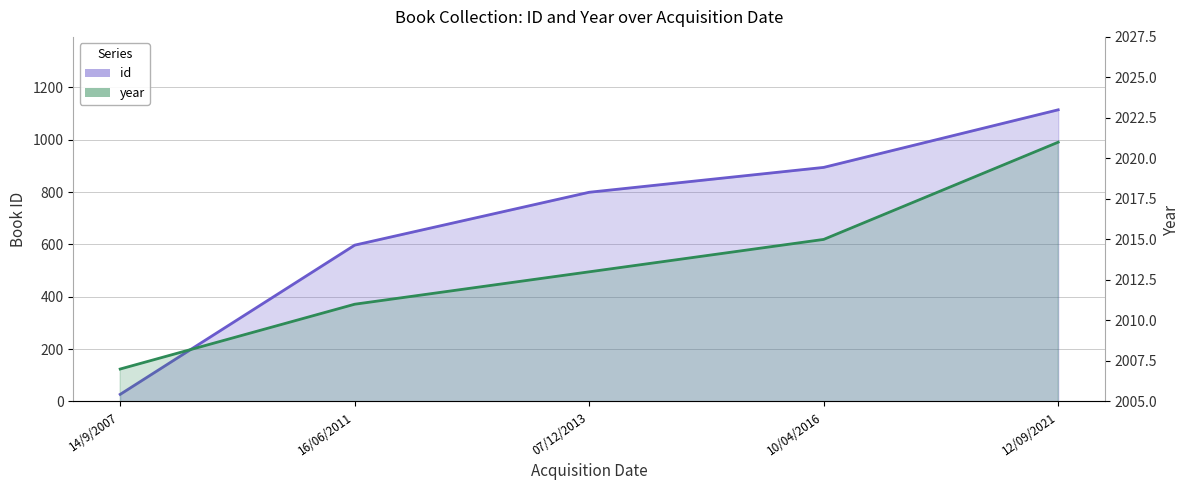

What is the sum of all id values?

3431